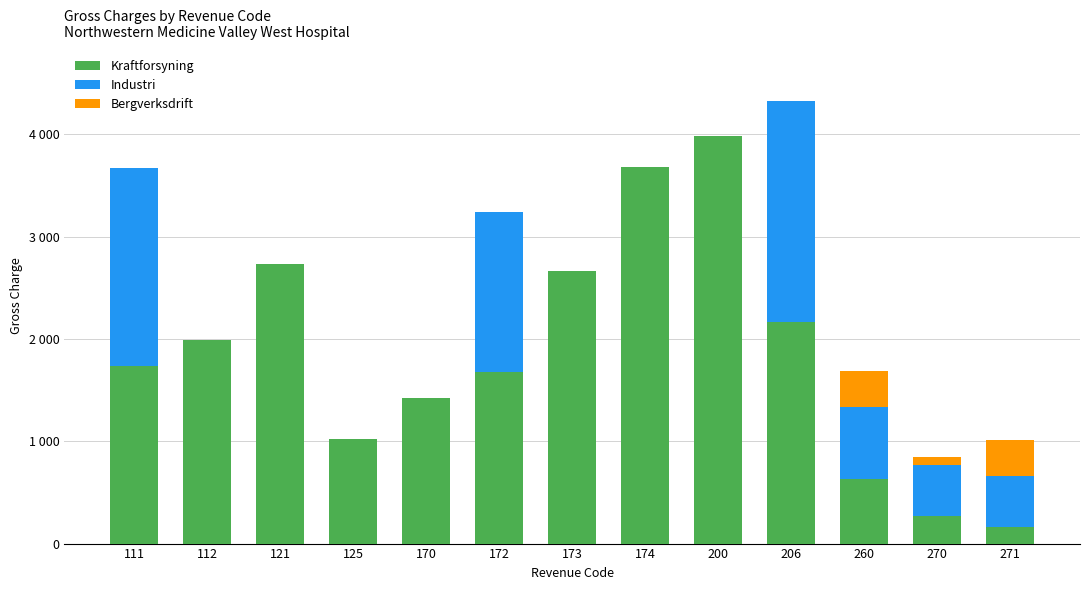

Does the chart contain stacked bars?

Yes